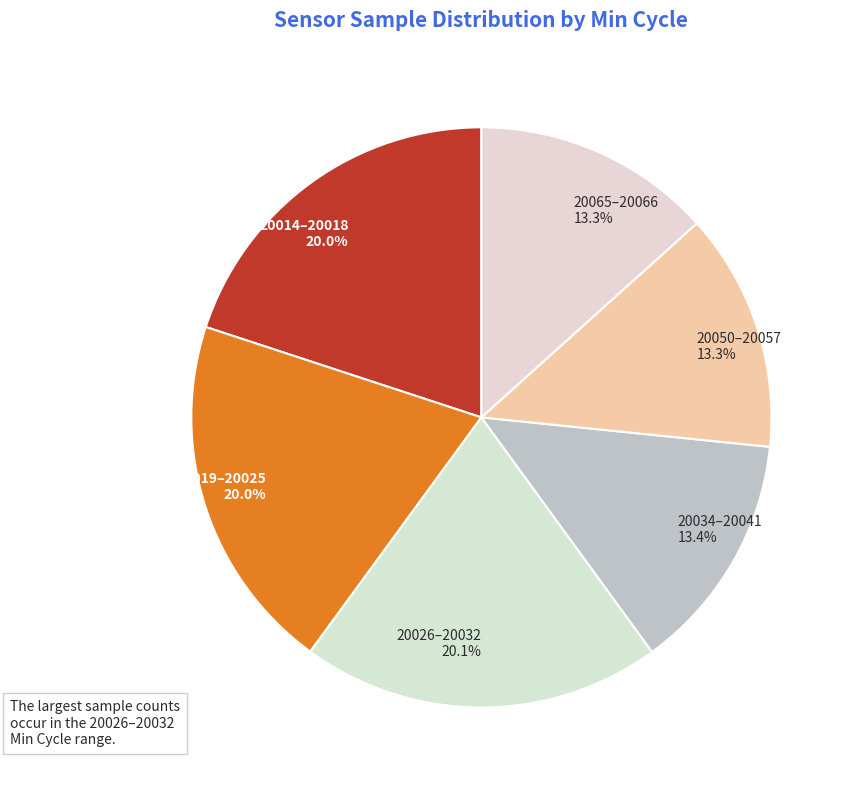

What percentage is NOT represented by 20026–20032 20.1%?

79.9%